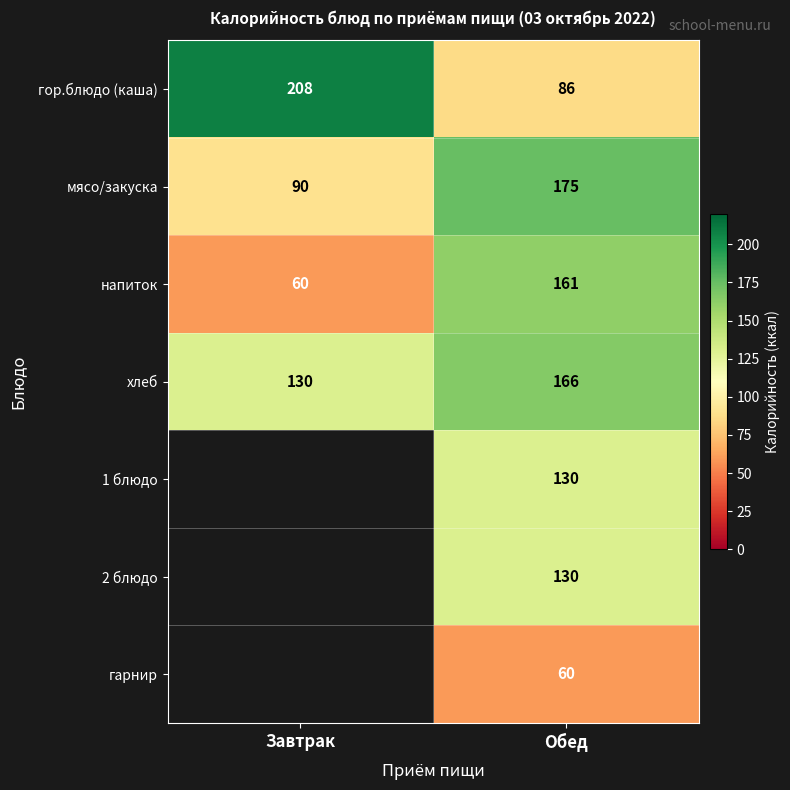

Is it true that 2 блюдо equals 207.4 at Обед?

False